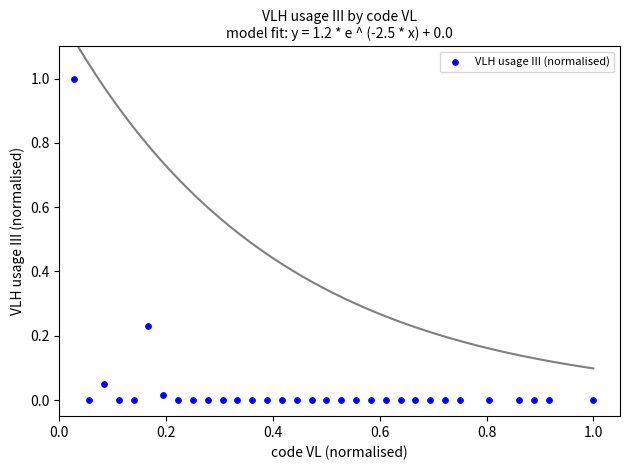

What is the range of X values (max minus min)?

1.0